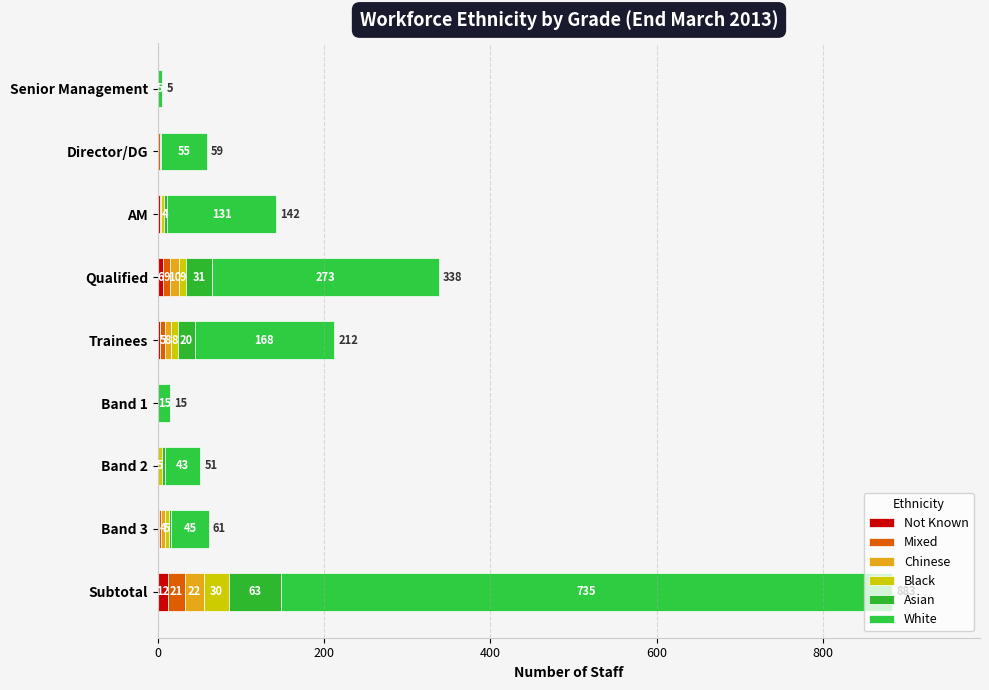

How many categories are shown in the chart?

9